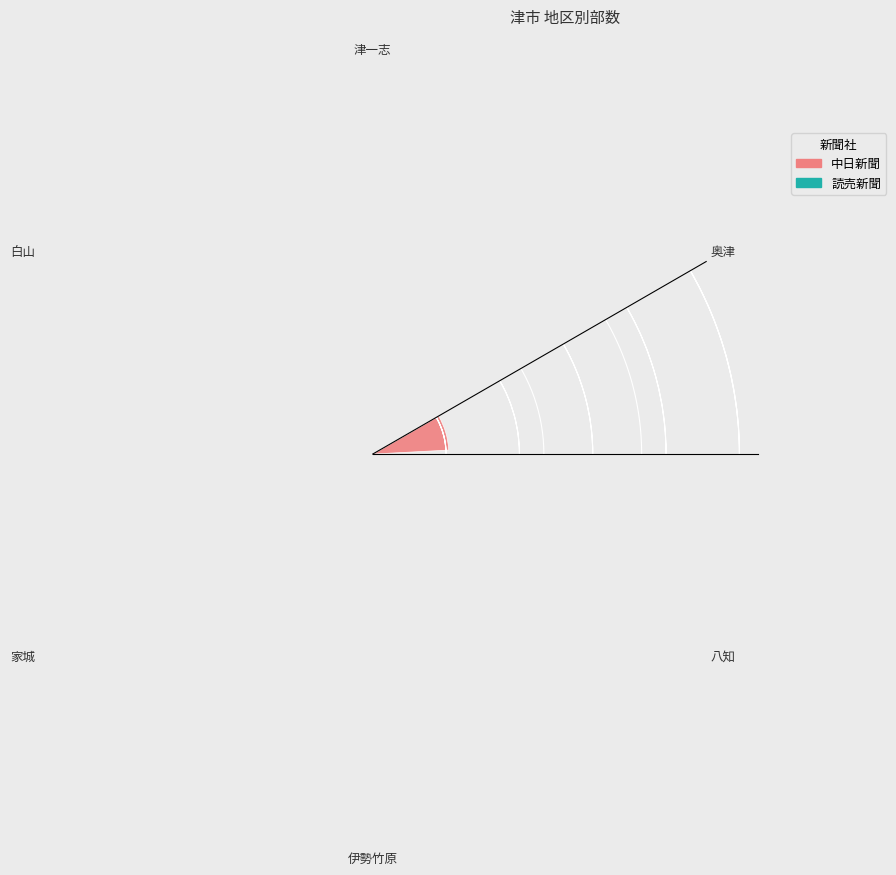

Does 白山 account for over 50% of the chart?

No